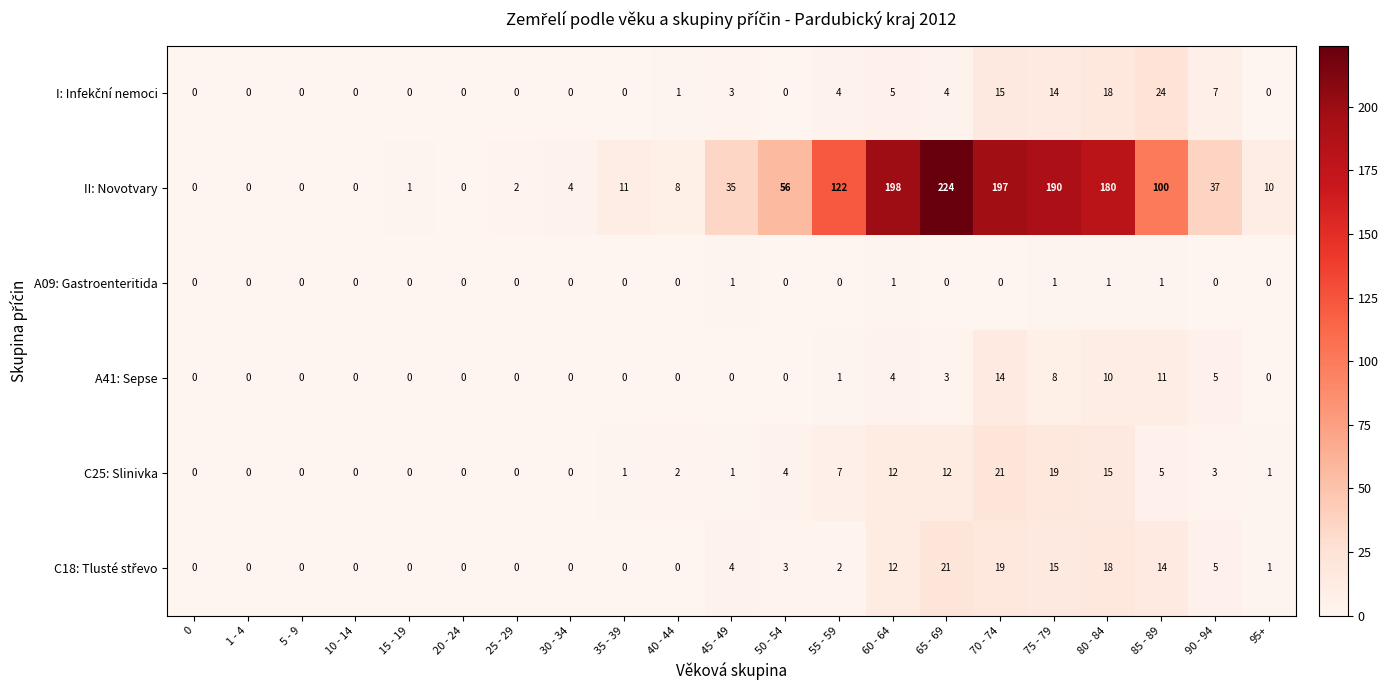

Is it true that A41: Sepse equals 0 at 45 - 49?

True